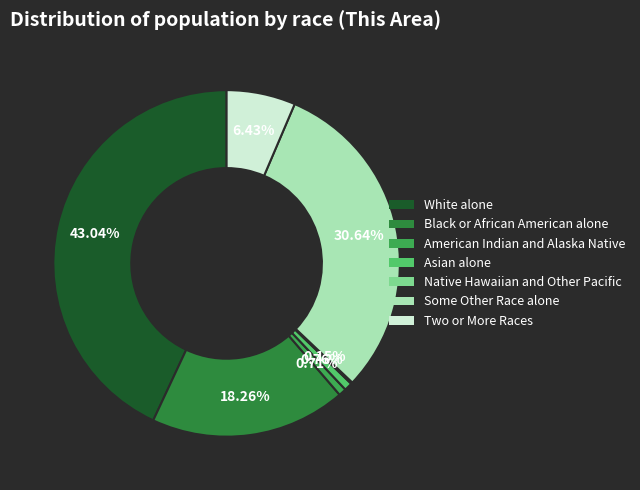

Does Two or More Races represent more than half of the total?

No